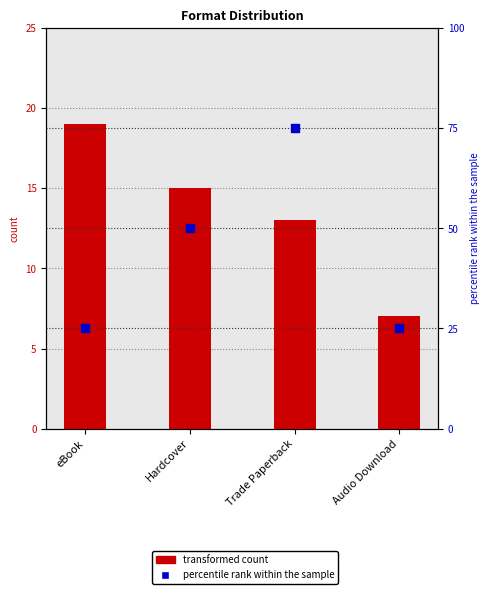

Which series has the largest Y range (max minus min)?

percentile rank within the sample